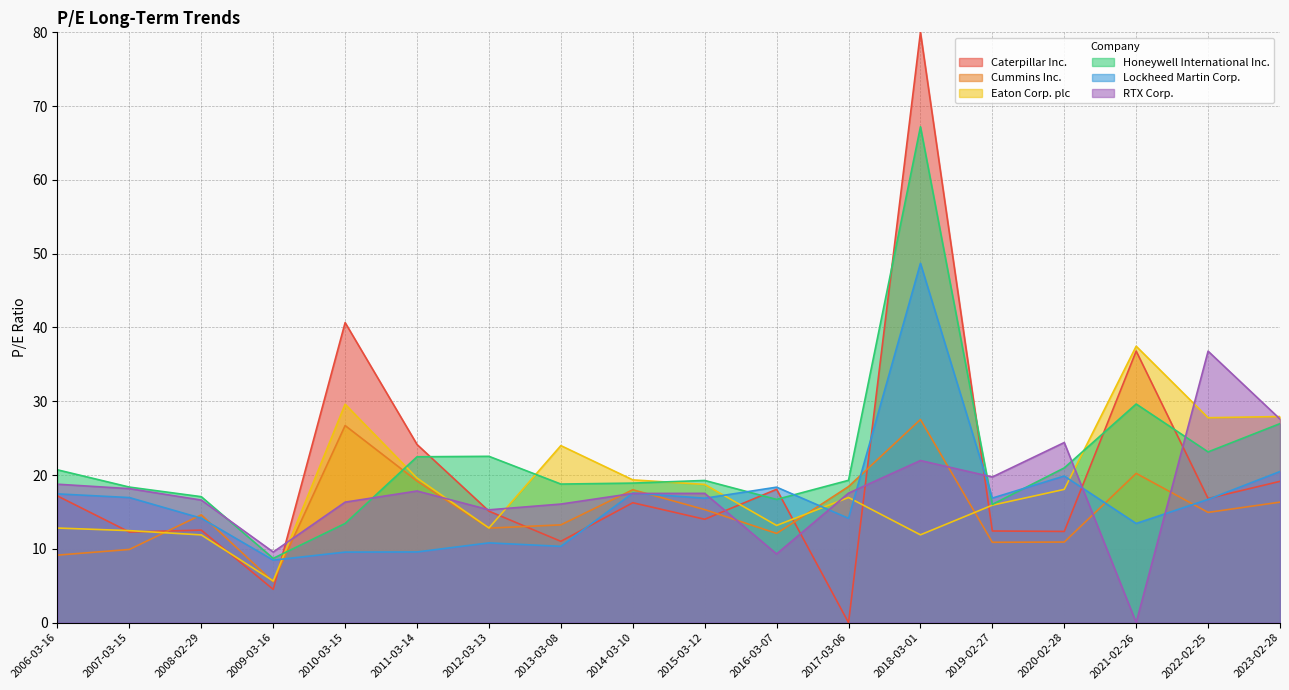

Reading left to right, what are all the values shown in this chart?

Caterpillar Inc.: 2023-02-28=19.1	2022-02-25=16.8	2021-02-26=36.8	2020-02-28=12.4	2019-02-27=12.4	2018-03-01=126.8	2017-03-06=0.0	2016-03-07=18.1	2015-03-12=14.0	2014-03-10=16.2	2013-03-08=11.0	2012-03-13=15.1	2011-03-14=24.1	2010-03-15=40.7	2009-03-16=4.5	2008-02-29=12.5	2007-03-15=12.3	2006-03-16=17.2
Cummins Inc.: 2023-02-28=16.3	2022-02-25=14.9	2021-02-26=20.2	2020-02-28=10.9	2019-02-27=10.9	2018-03-01=27.5	2017-03-06=18.4	2016-03-07=12.1	2015-03-12=15.3	2014-03-10=18.0	2013-03-08=13.2	2012-03-13=12.8	2011-03-14=19.2	2010-03-15=26.7	2009-03-16=5.5	2008-02-29=14.6	2007-03-15=9.9	2006-03-16=9.2
Eaton Corp. plc: 2023-02-28=27.9	2022-02-25=27.8	2021-02-26=37.5	2020-02-28=18.1	2019-02-27=15.9	2018-03-01=11.9	2017-03-06=17.0	2016-03-07=13.2	2015-03-12=18.7	2014-03-10=19.4	2013-03-08=24.0	2012-03-13=12.8	2011-03-14=19.6	2010-03-15=29.6	2009-03-16=5.7	2008-02-29=11.9	2007-03-15=12.5	2006-03-16=12.8
Honeywell International Inc.: 2023-02-28=27.0	2022-02-25=23.1	2021-02-26=29.6	2020-02-28=21.0	2019-02-27=16.0	2018-03-01=67.2	2017-03-06=19.3	2016-03-07=16.7	2015-03-12=19.3	2014-03-10=18.9	2013-03-08=18.8	2012-03-13=22.5	2011-03-14=22.5	2010-03-15=13.4	2009-03-16=8.7	2008-02-29=17.1	2007-03-15=18.4	2006-03-16=20.7
Lockheed Martin Corp.: 2023-02-28=20.5	2022-02-25=16.7	2021-02-26=13.4	2020-02-28=19.9	2019-02-27=16.9	2018-03-01=48.7	2017-03-06=14.1	2016-03-07=18.4	2015-03-12=16.9	2014-03-10=17.6	2013-03-08=10.3	2012-03-13=10.8	2011-03-14=9.6	2010-03-15=9.6	2009-03-16=8.5	2008-02-29=14.2	2007-03-15=16.9	2006-03-16=17.4
RTX Corp.: 2023-02-28=27.6	2022-02-25=36.8	2021-02-26=0.0	2020-02-28=24.4	2019-02-27=19.7	2018-03-01=22.0	2017-03-06=17.6	2016-03-07=9.3	2015-03-12=17.5	2014-03-10=17.5	2013-03-08=16.1	2012-03-13=15.3	2011-03-14=17.8	2010-03-15=16.3	2009-03-16=9.6	2008-02-29=16.6	2007-03-15=18.2	2006-03-16=18.8